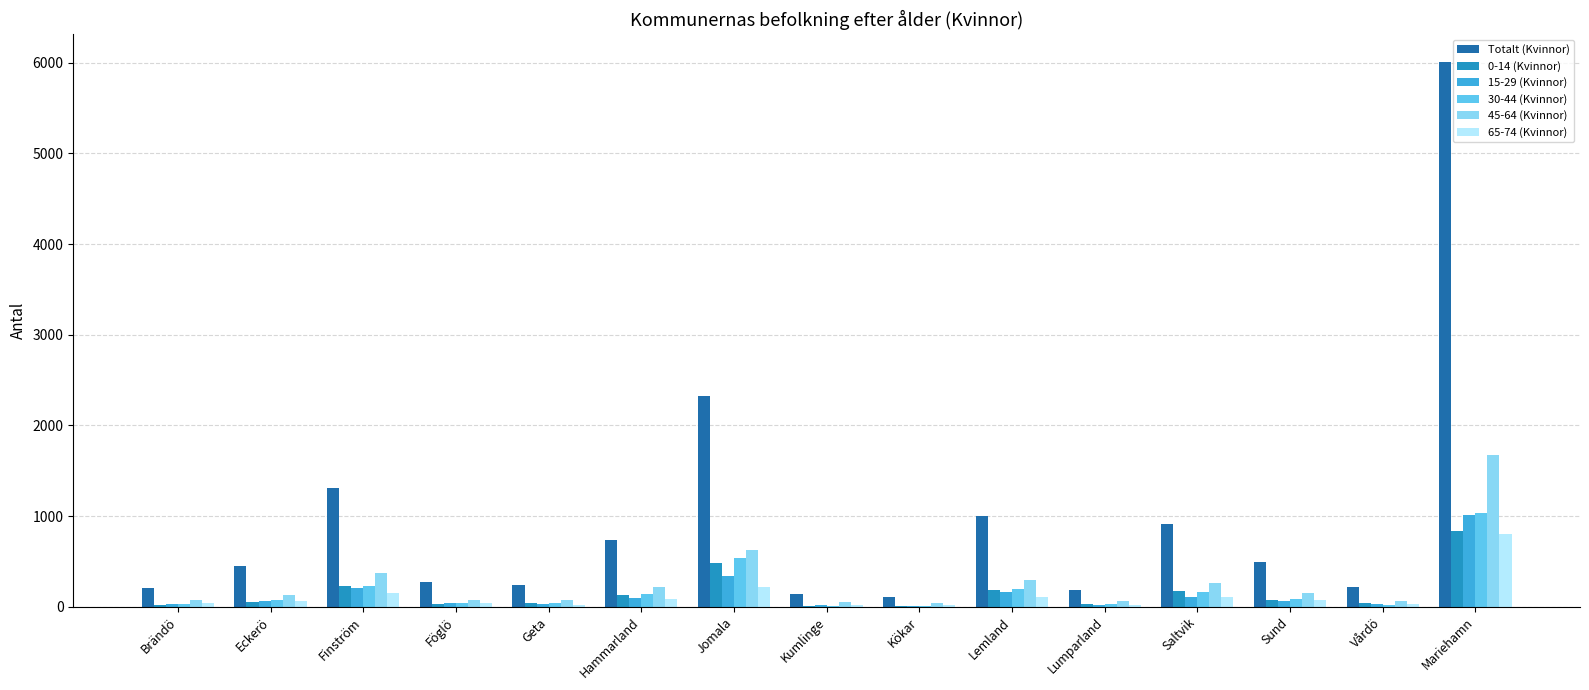

Which series has the largest total across all categories?

Totalt (Kvinnor)